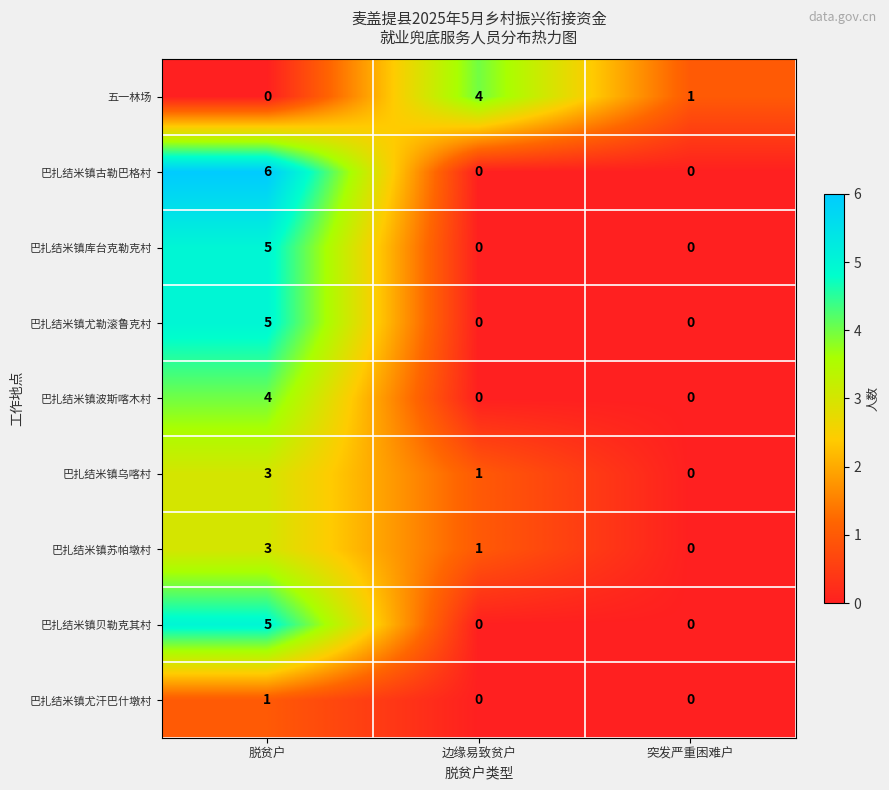

Which series has the largest total across all categories?

巴扎结米镇古勒巴格村